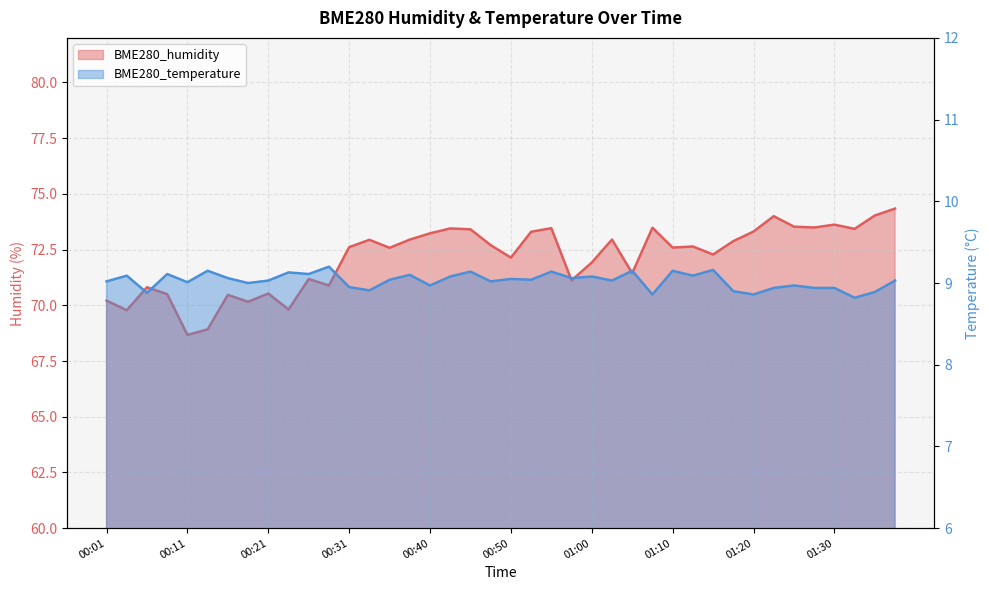

The value of BME280_humidity at 00:26 is 71.2. True or false?

True